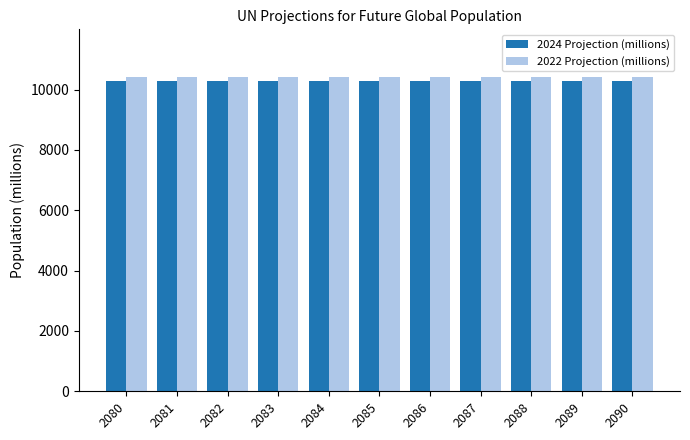

What is the smallest value displayed?

10272